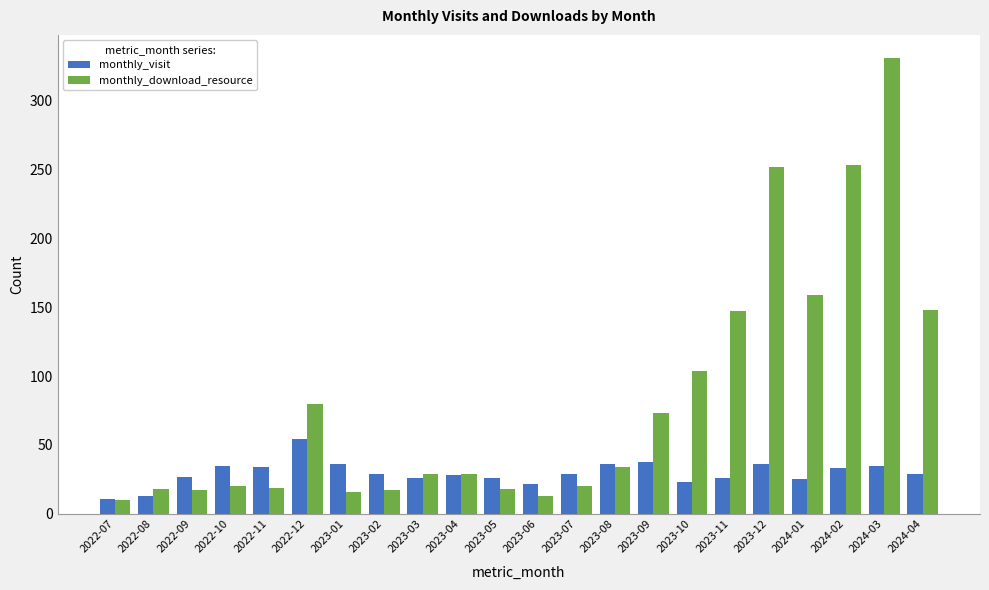

Between 2023-08 and 2023-09, which series saw the biggest shift?

monthly_download_resource